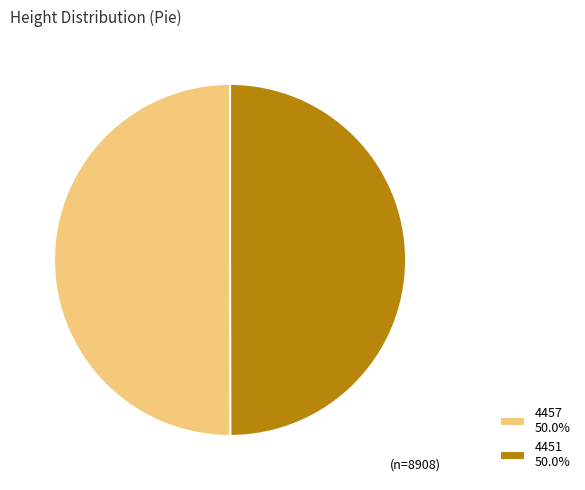

Combined, do 4451 50.0% and 4457 50.0% account for over 50%?

Yes